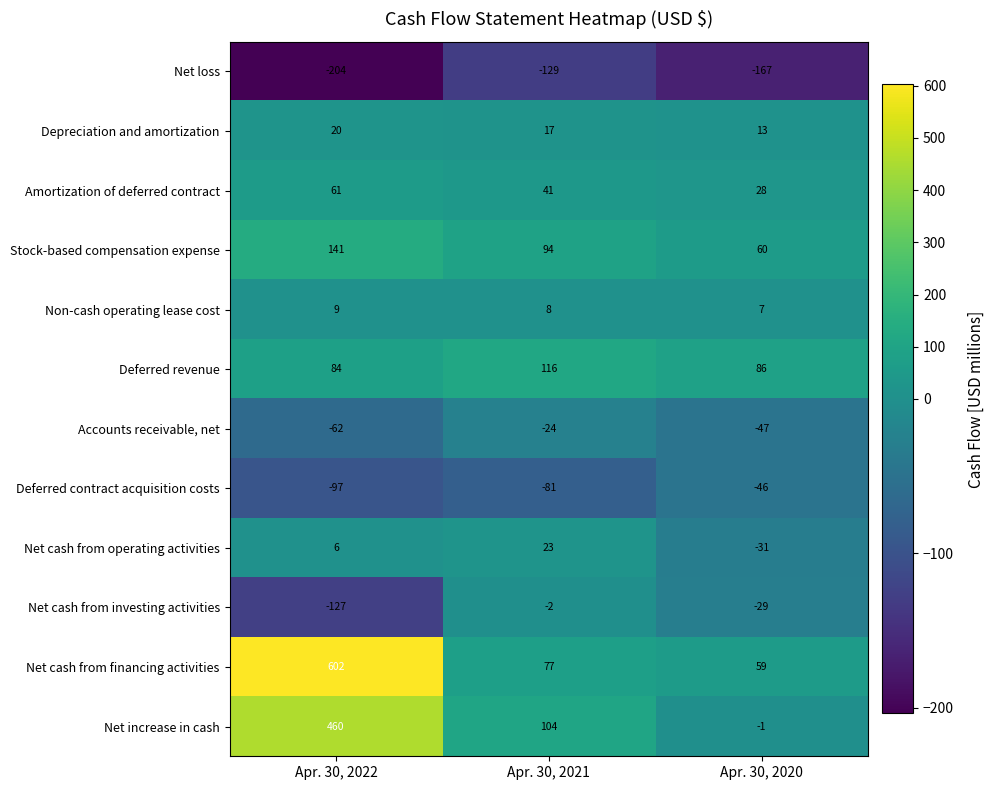

The value of Deferred contract acquisition costs at Apr. 30, 2022 is -97. True or false?

True